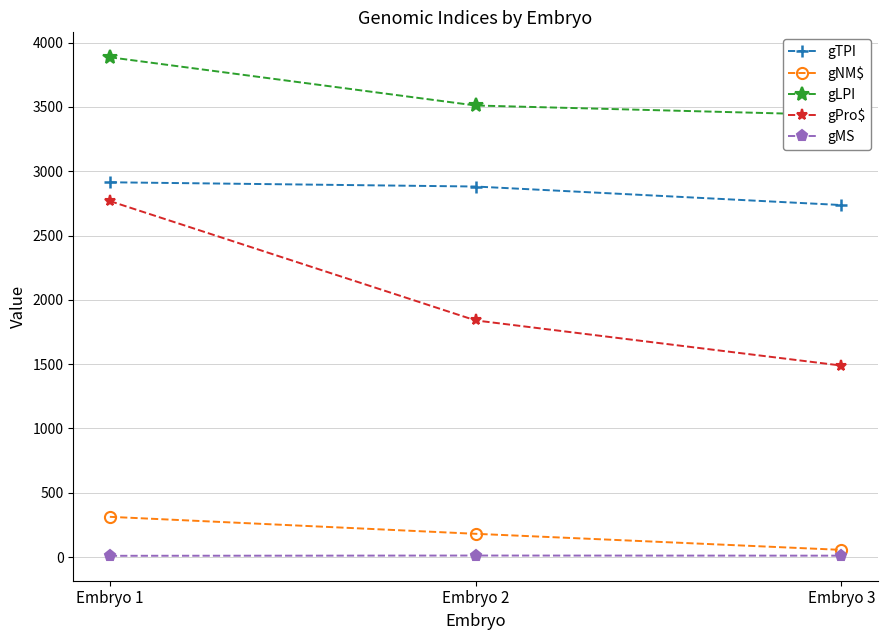

Count the number of data series in this chart.

5